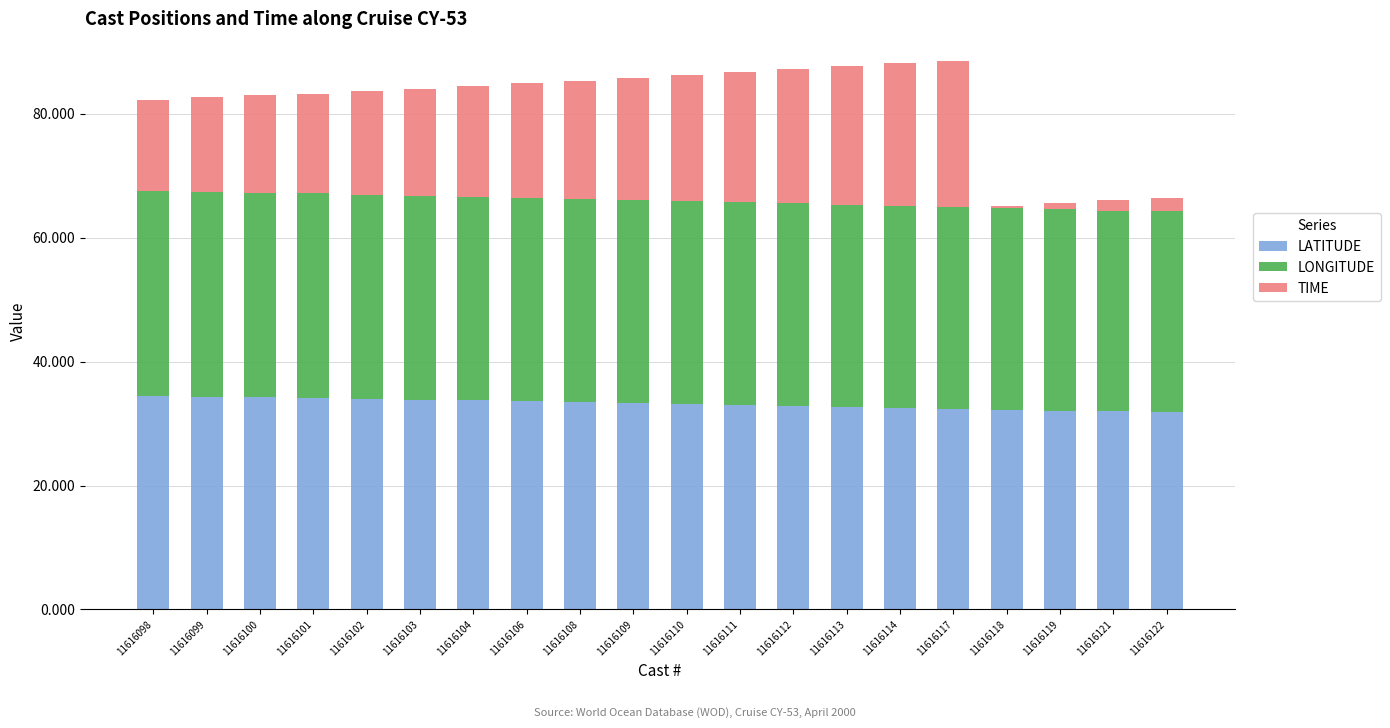

Count the number of data series in this chart.

3